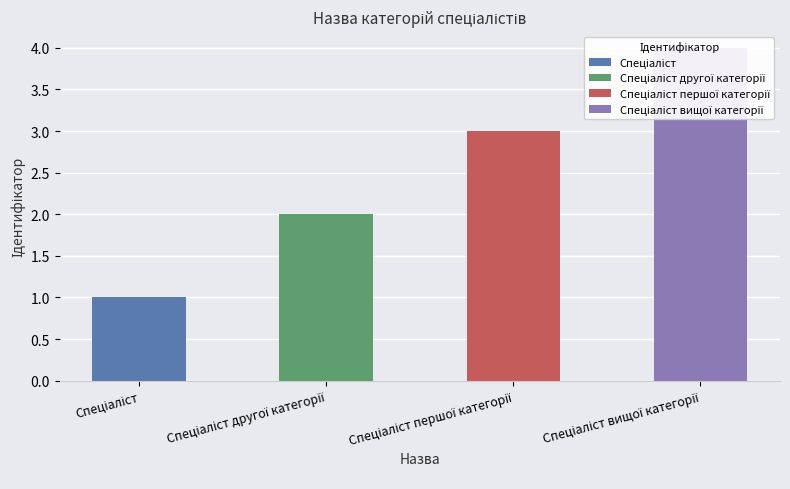

How many bars are there in total?

4